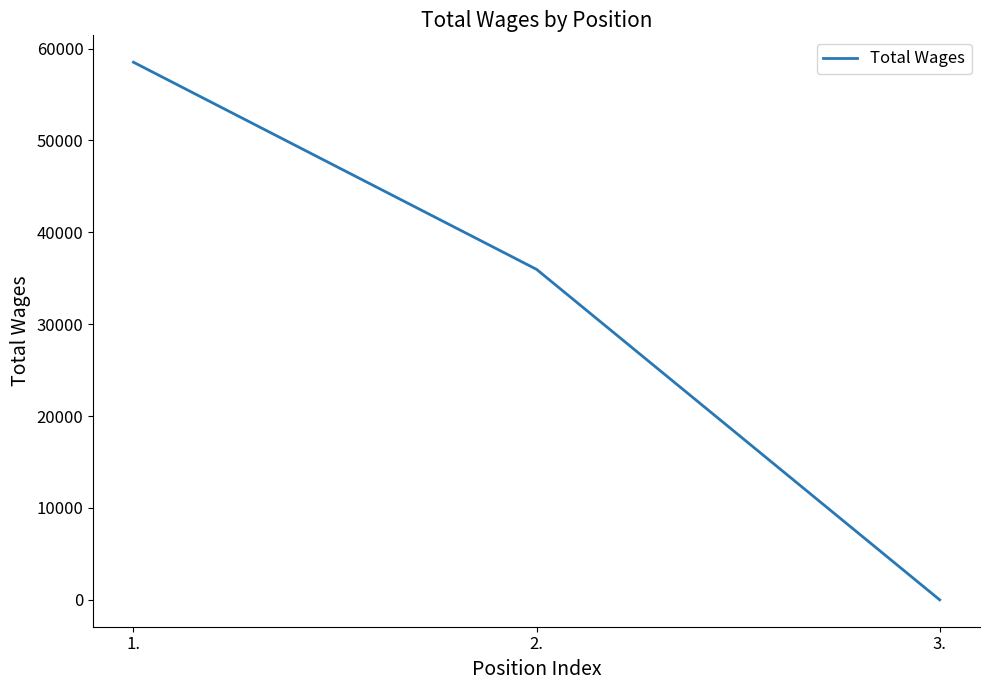

What is the average value?

31496